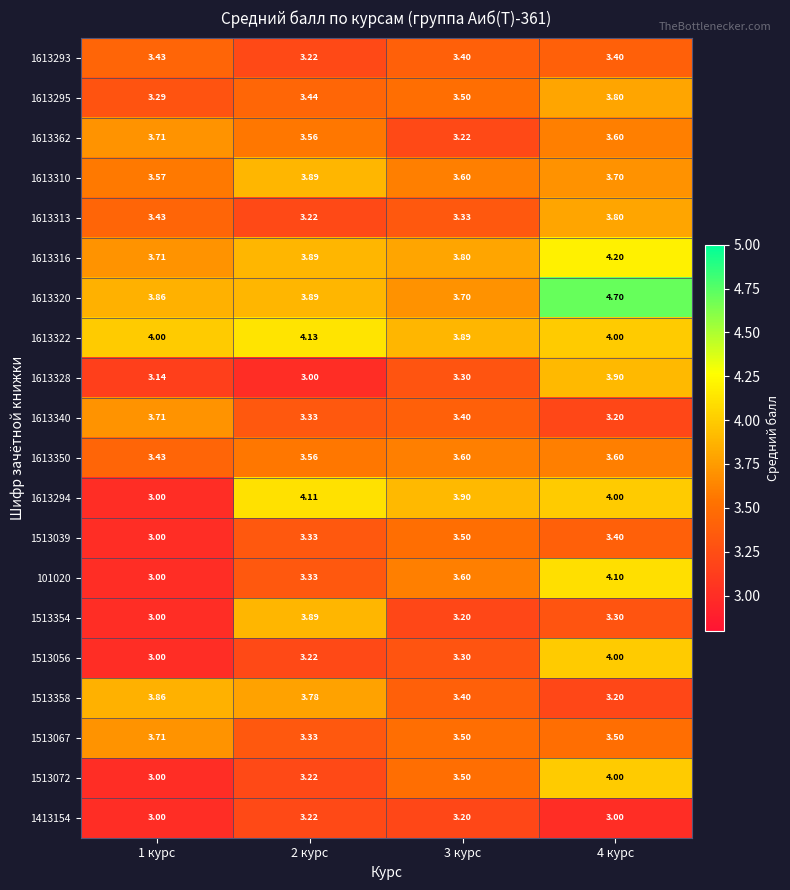

What is the smallest value displayed?

3.0